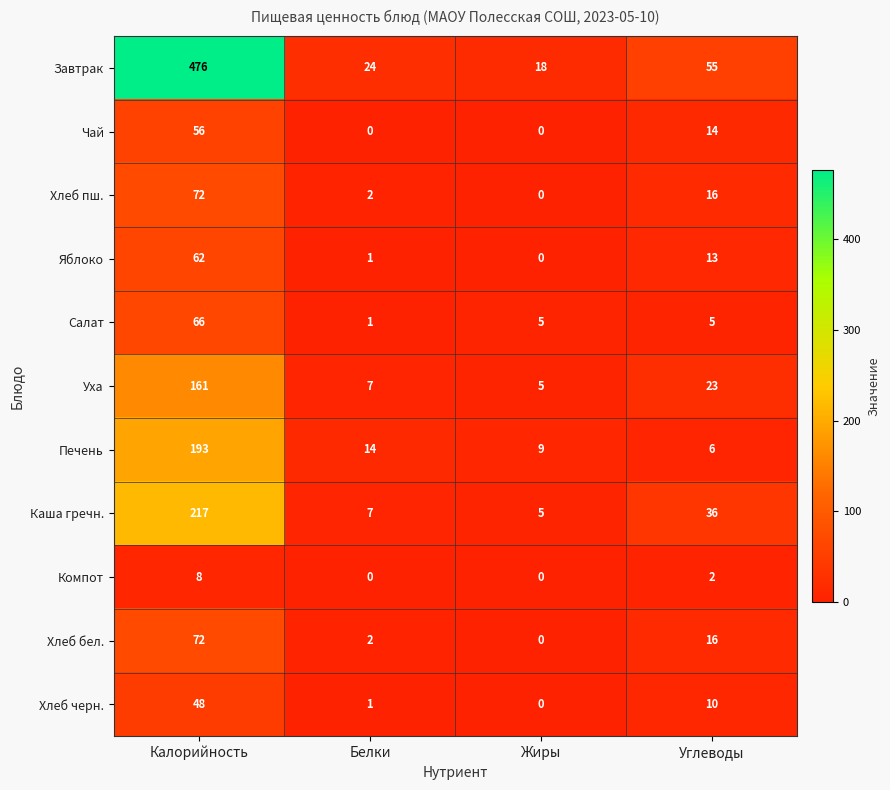

Is it true that Компот equals 8 at Калорийность?

True